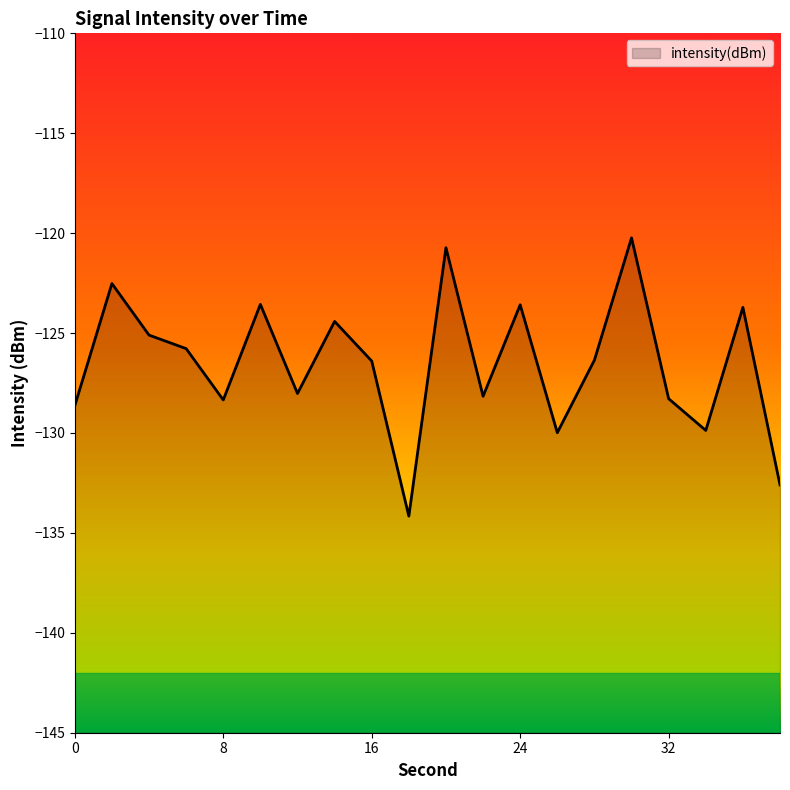

Rank the categories by value from highest to lowest.

30, 20, 2, 10, 24, 36, 14, 4, 6, 28, 16, 12, 22, 32, 8, 0, 34, 26, 38, 18